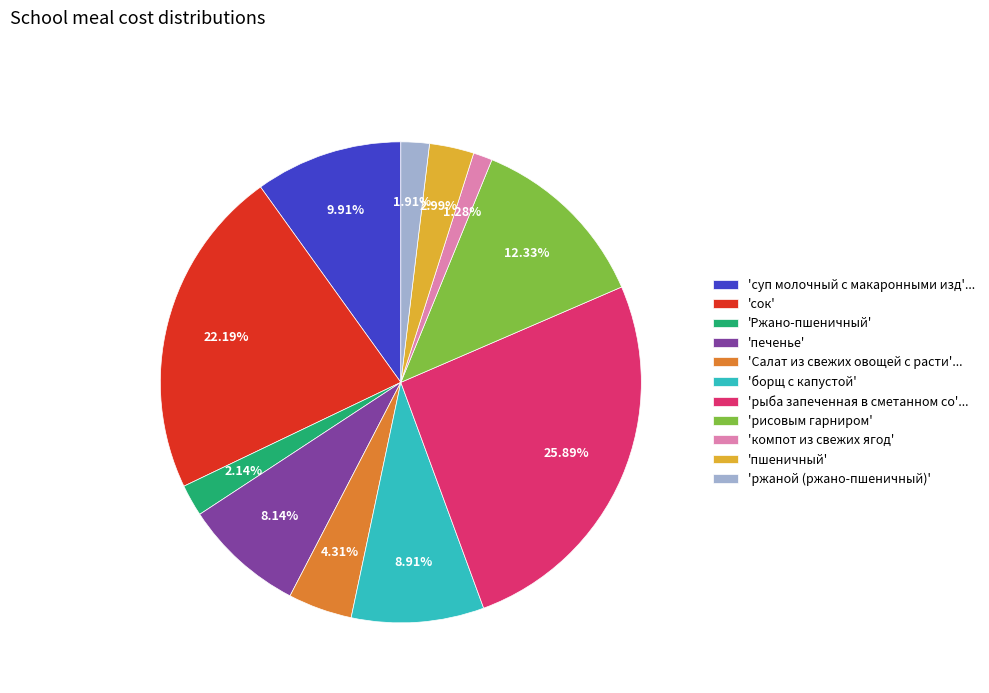

Count the number of slices in the pie.

11